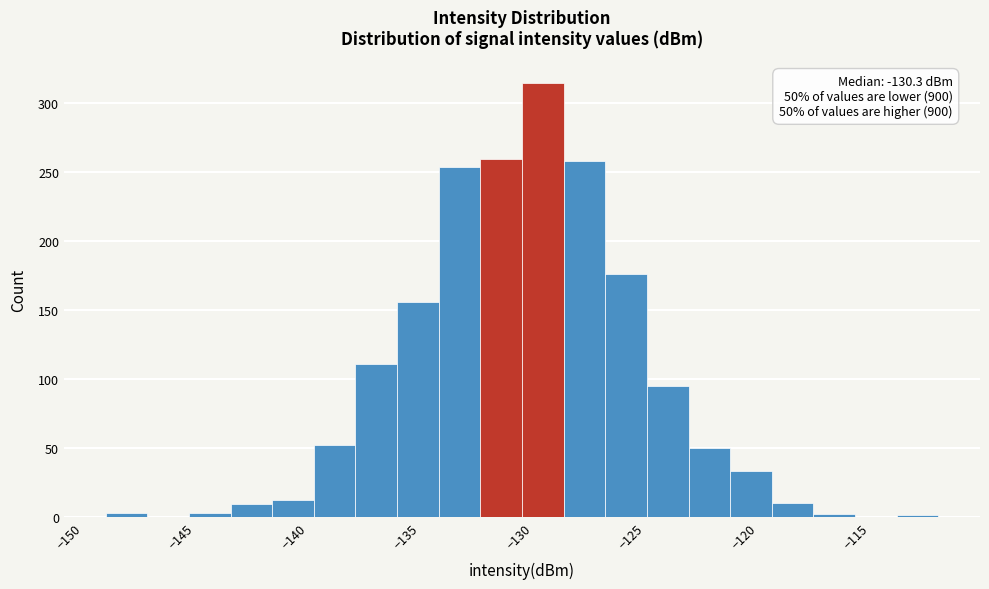

Around what value on the x-axis is the tallest bar? Give the approximate position of its centre, as read against the axis.

-129.5